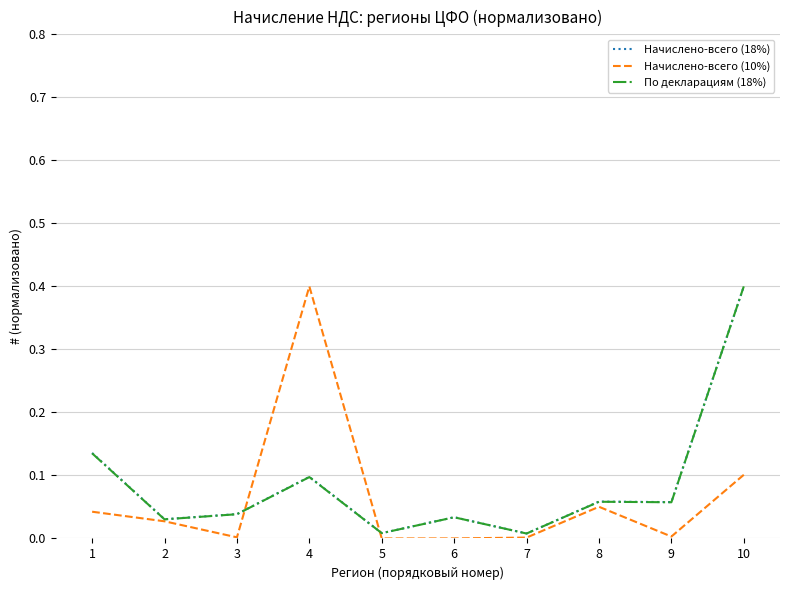

At which category is the sum across all series the highest?

10